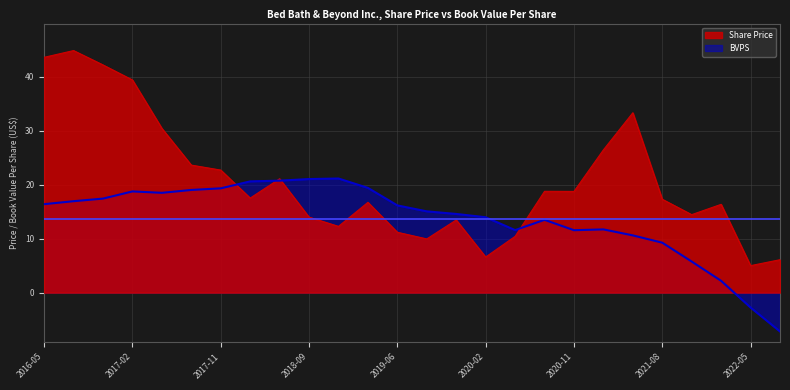

At which category does the chart reach its peak across all series?

2016-08-27